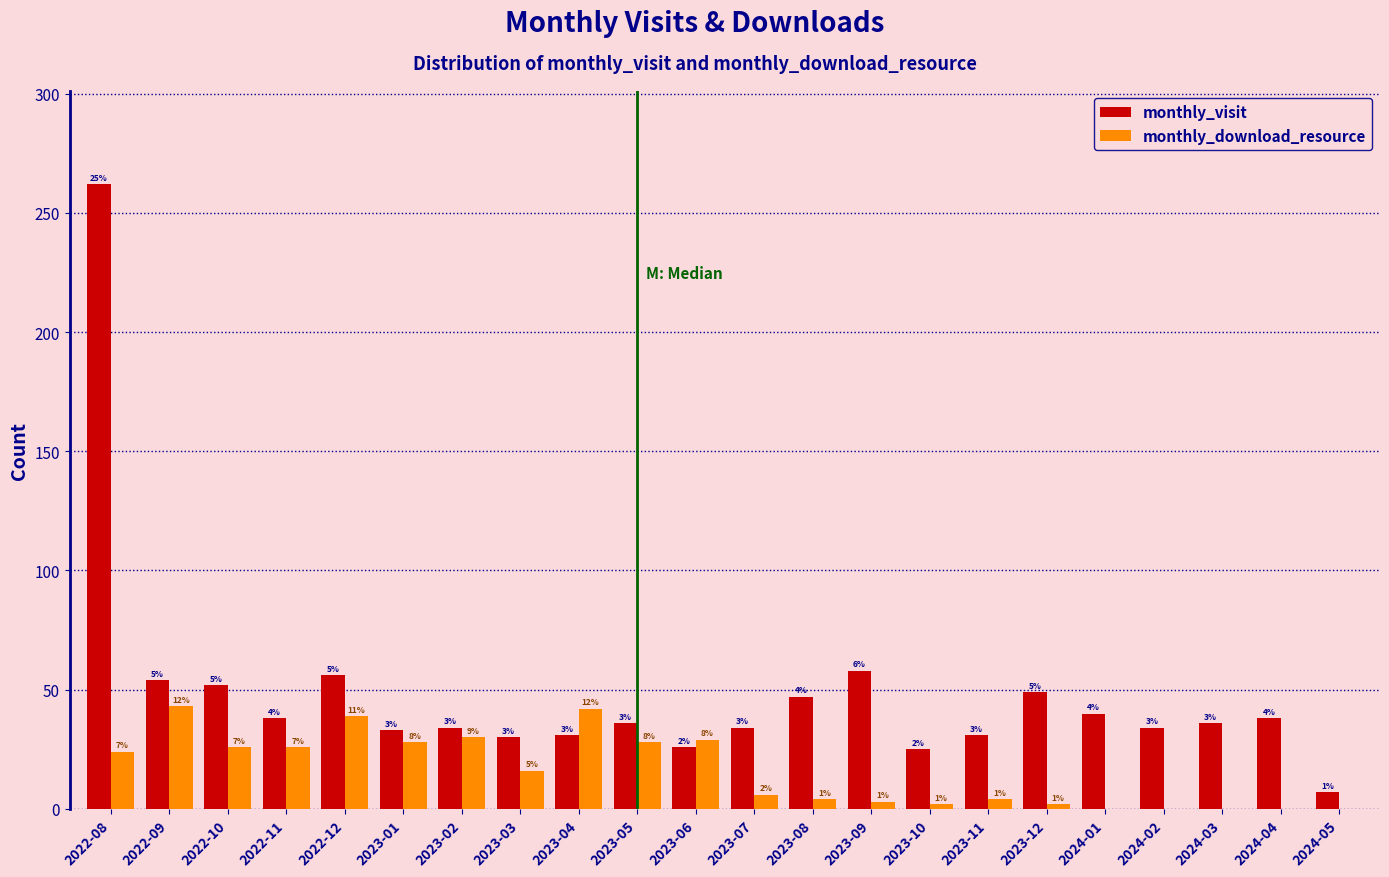

Reading left to right, extract all data points from this chart.

monthly_visit: 2022-08=262	2022-09=54	2022-10=52	2022-11=38	2022-12=56	2023-01=33	2023-02=34	2023-03=30	2023-04=31	2023-05=36	2023-06=26	2023-07=34	2023-08=47	2023-09=58	2023-10=25	2023-11=31	2023-12=49	2024-01=40	2024-02=34	2024-03=36	2024-04=38	2024-05=7
monthly_download_resource: 2022-08=24	2022-09=43	2022-10=26	2022-11=26	2022-12=39	2023-01=28	2023-02=30	2023-03=16	2023-04=42	2023-05=28	2023-06=29	2023-07=6	2023-08=4	2023-09=3	2023-10=2	2023-11=4	2023-12=2	2024-01=0	2024-02=0	2024-03=0	2024-04=0	2024-05=0